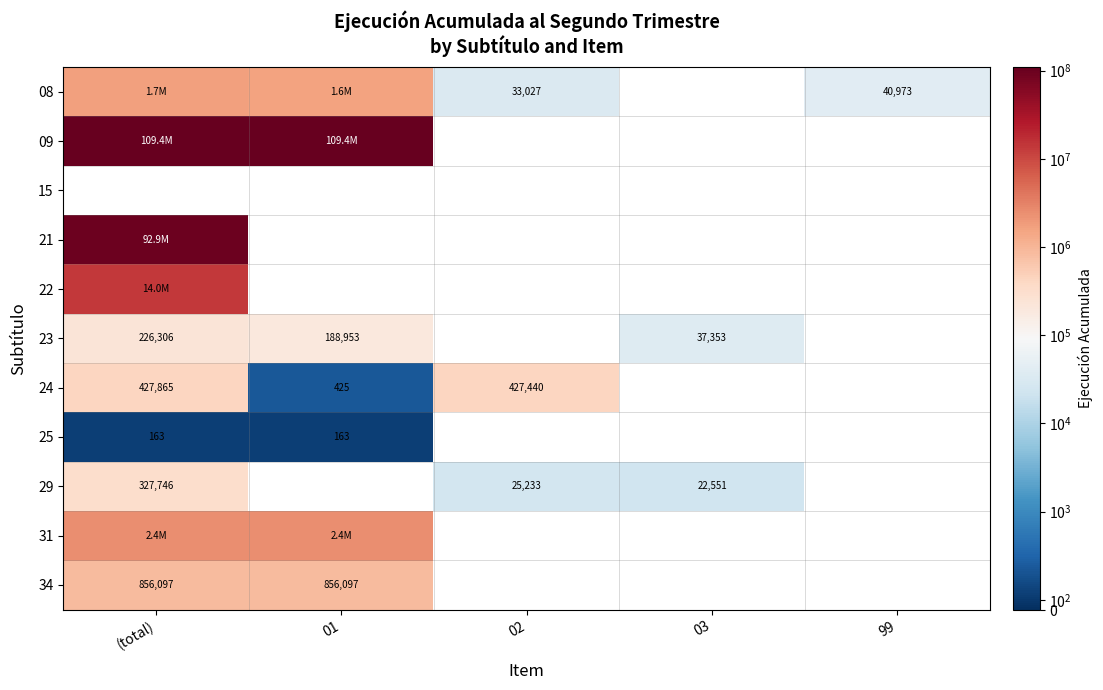

The value of 29 at 03 is 22551. True or false?

True